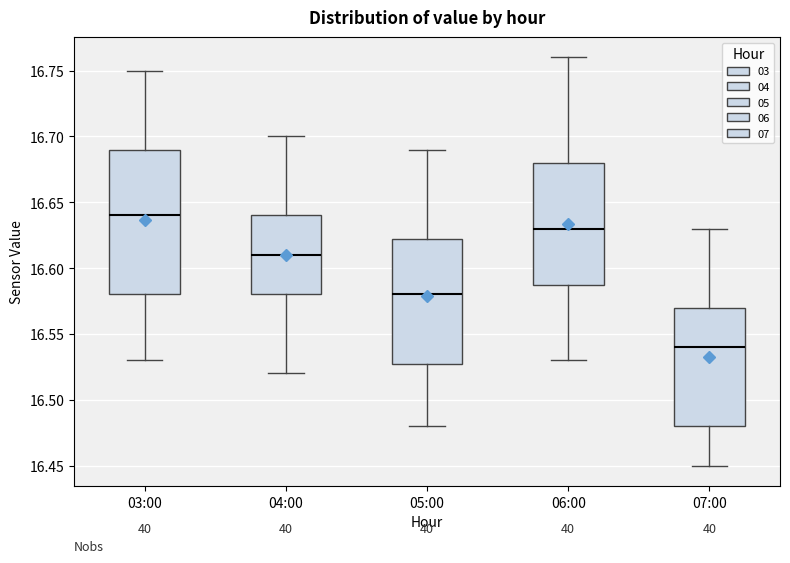

Reading left to right, transcribe this box plot: for each box, give where its median line is, the range the box spans, and where its two whiskers end, as read against the y-axis. The values are not printed on the chart, so give them approximately, as read against the axis.

03:00: median 16.640, box 16.580 to 16.690, whiskers 16.530 to 16.750
04:00: median 16.610, box 16.580 to 16.640, whiskers 16.520 to 16.700
05:00: median 16.580, box 16.530 to 16.625, whiskers 16.480 to 16.690
06:00: median 16.630, box 16.590 to 16.680, whiskers 16.530 to 16.760
07:00: median 16.540, box 16.480 to 16.570, whiskers 16.450 to 16.630